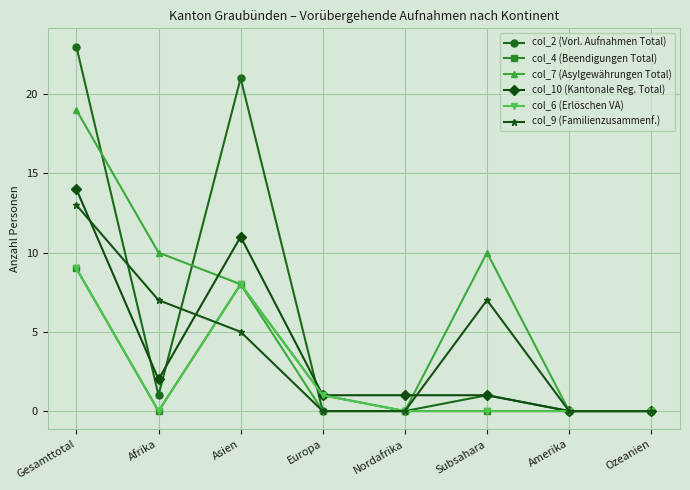

Reading left to right, extract all data points from this chart.

col_2 (Vorl. Aufnahmen Total): 23	1	21	0	0	1	0	0
col_4 (Beendigungen Total): 9	0	8	1	0	0	0	0
col_7 (Asylgewährungen Total): 19	10	8	0	0	10	0	0
col_10 (Kantonale Reg. Total): 14	2	11	1	1	1	0	0
col_6 (Erlöschen VA): 9	0	8	1	0	0	0	0
col_9 (Familienzusammenf.): 13	7	5	0	0	7	0	0